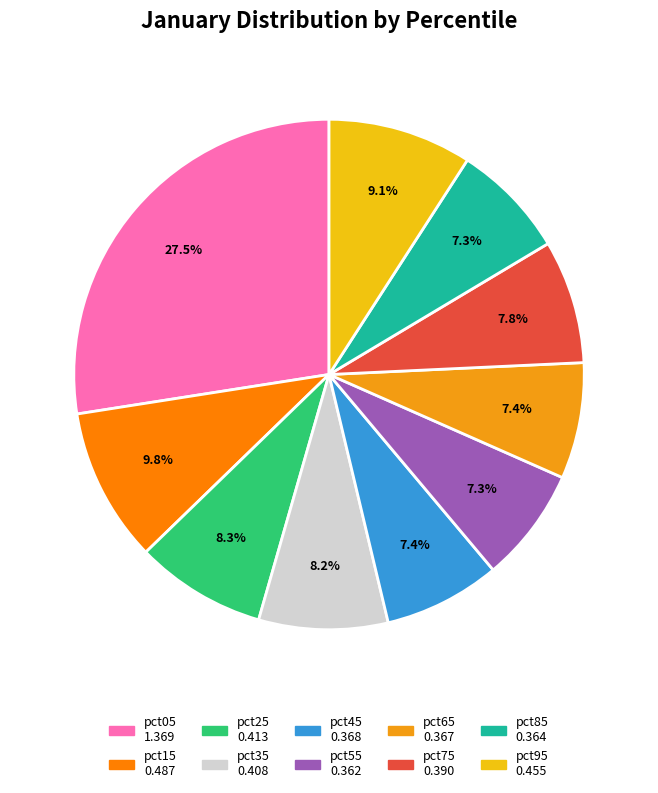

Count the number of slices in the pie.

10